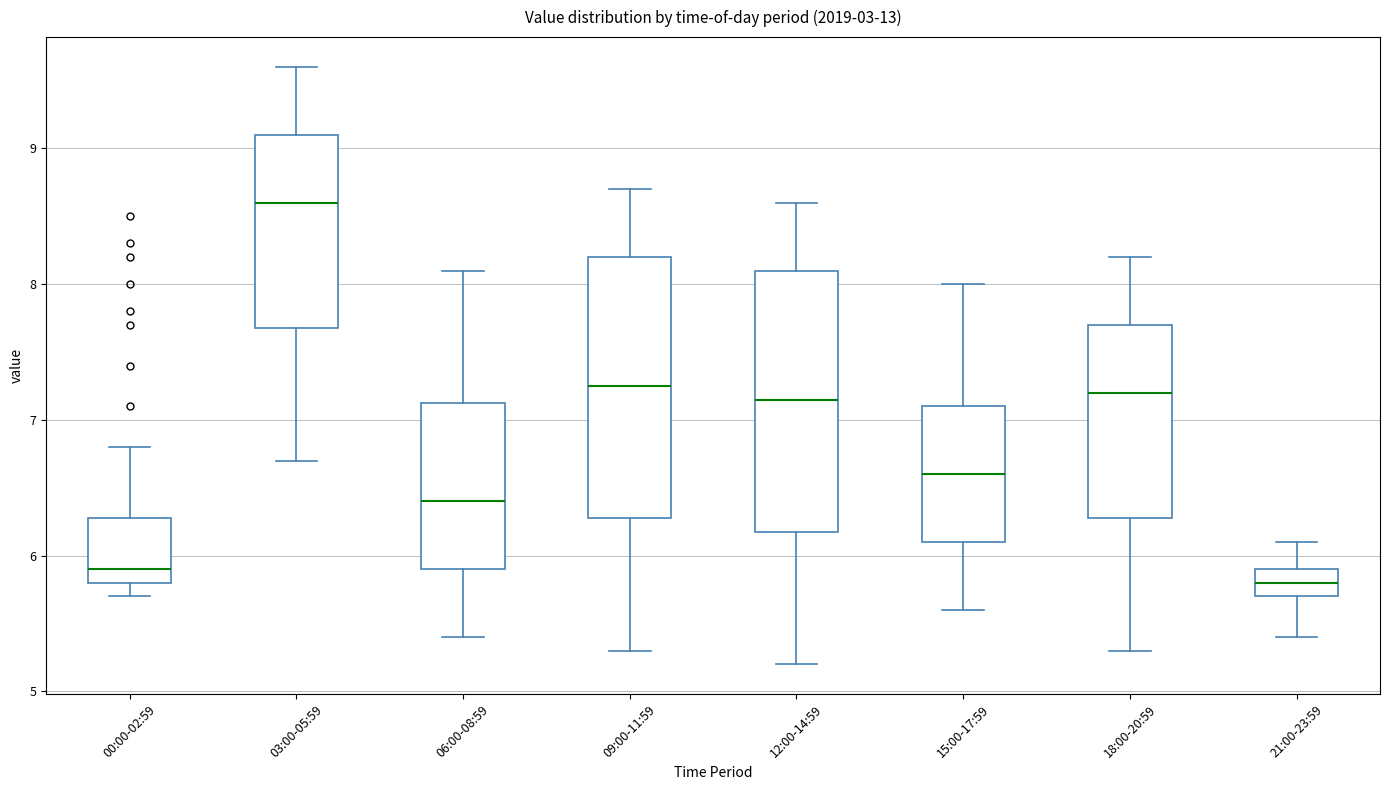

Where is the upper edge of the box for 12:00-14:59 on the y-axis? The values are not printed on the chart, so give them approximately, as read against the axis.

8.1